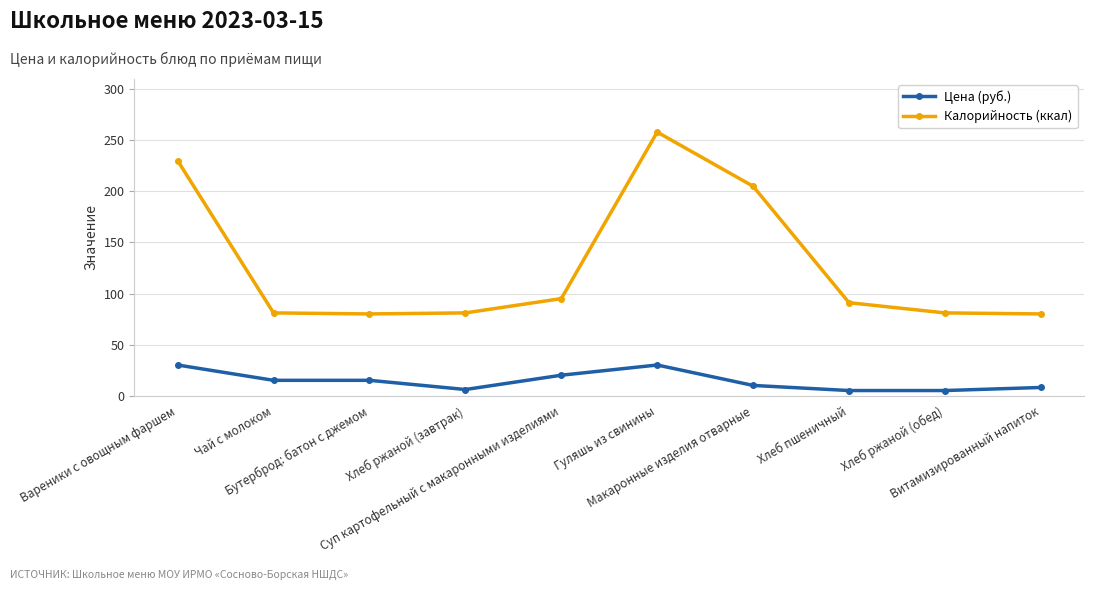

What is the label of the 4th point from the left?

Хлеб ржаной (завтрак)